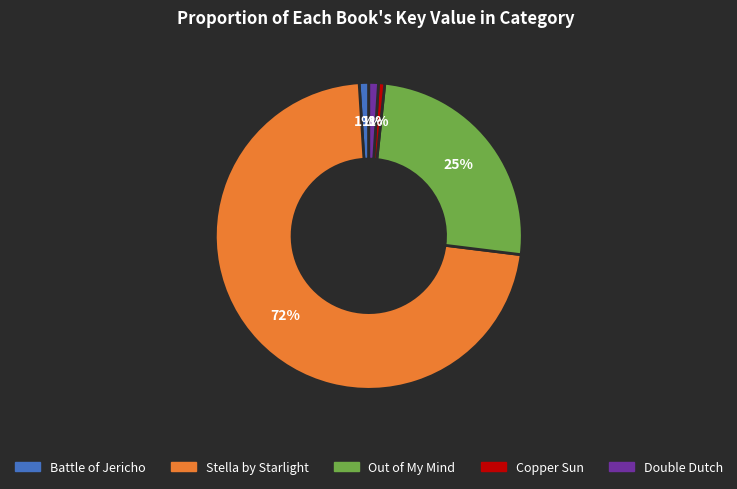

Which has a higher value, Double Dutch or Out of My Mind?

Out of My Mind